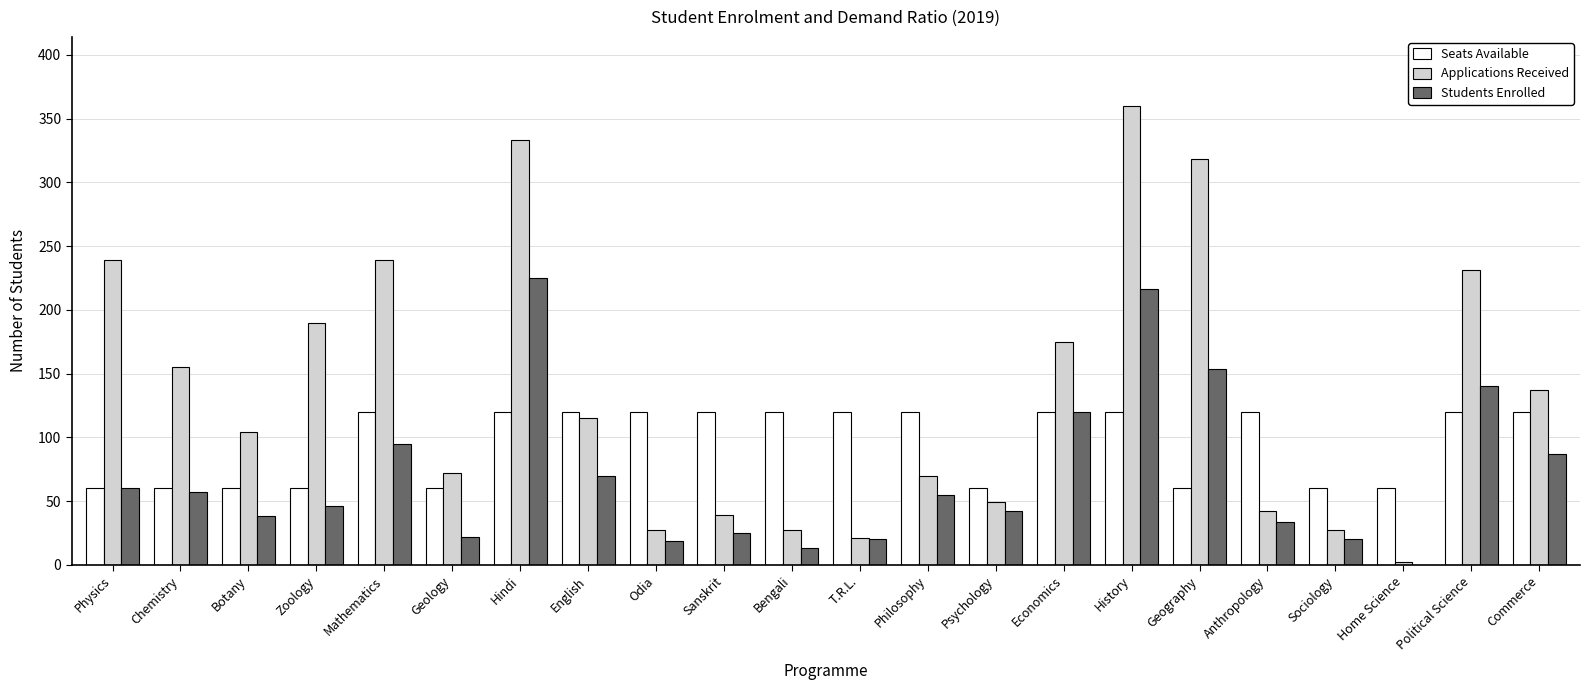

True or false: Students Enrolled has a value of 20 at Sociology.

True